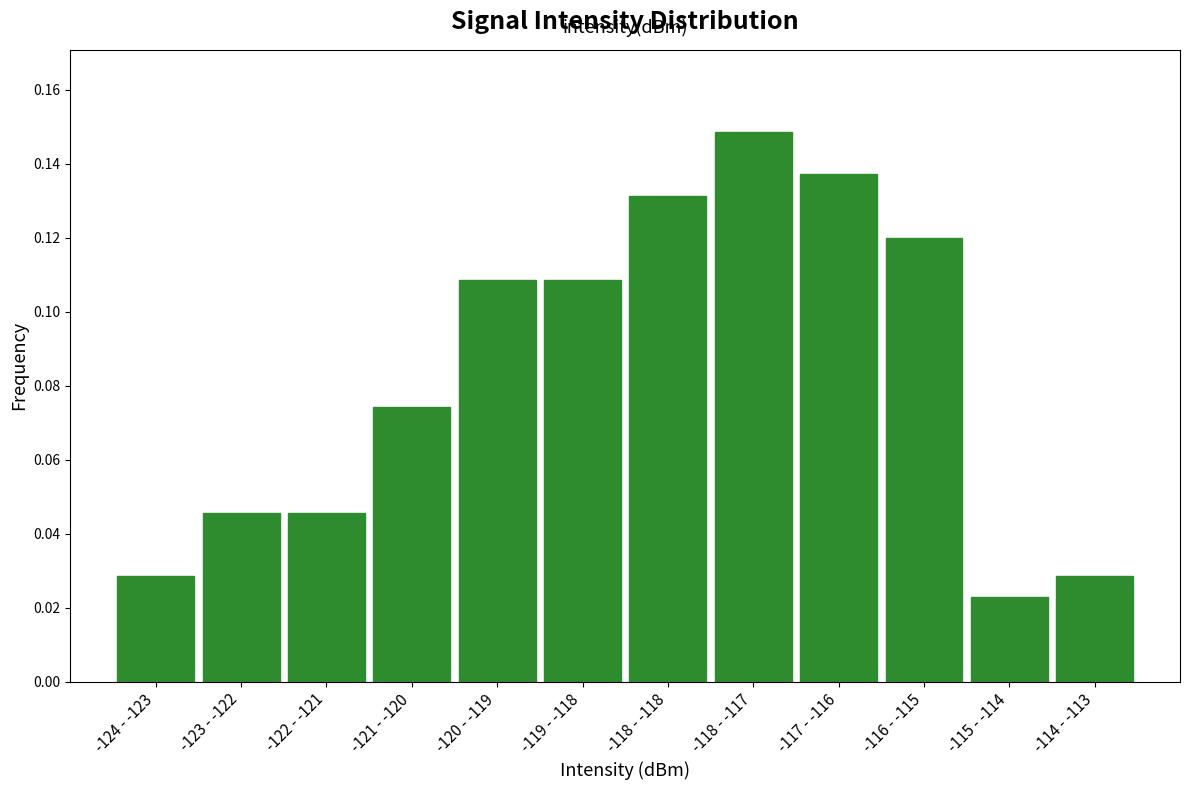

Which label corresponds to the largest value in the chart?

-118 - -117